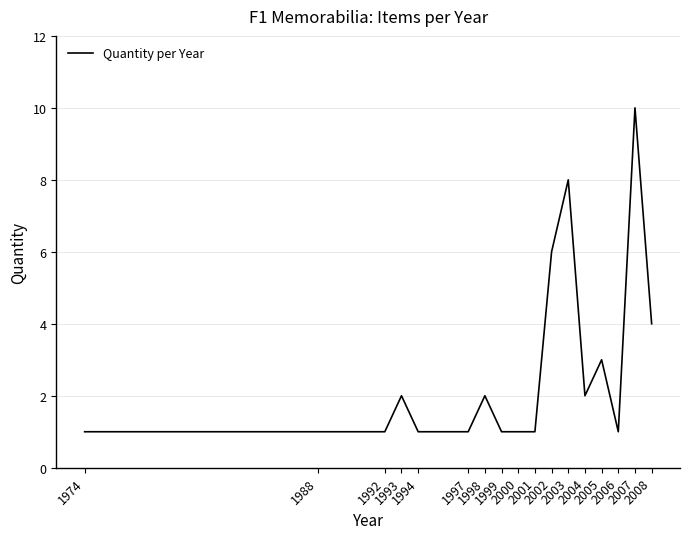

What is the greatest value displayed?

10